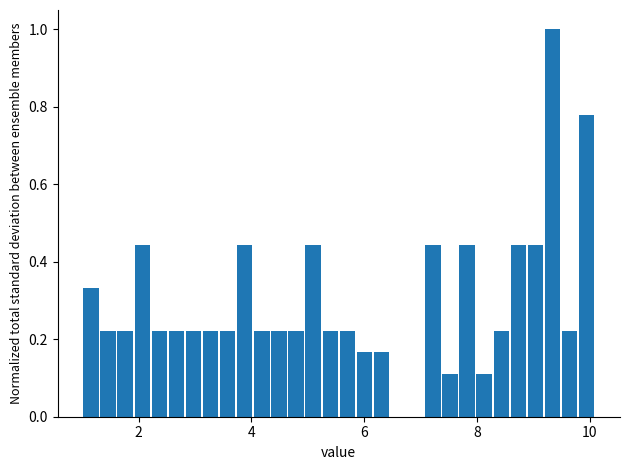

Read against the x-axis, roughly where is the centre of the tallest bar?

9.4